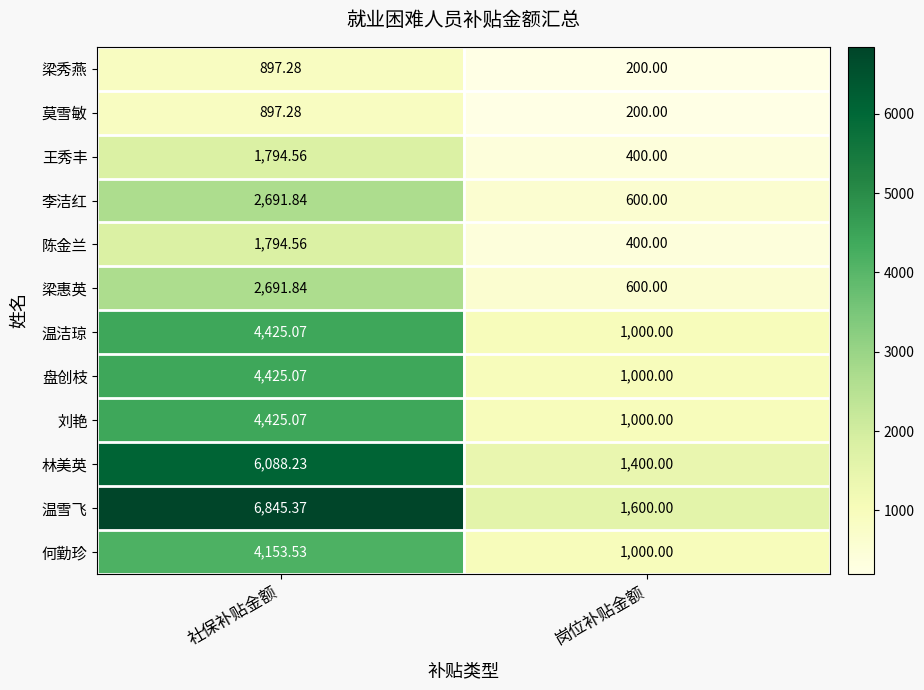

List the labels in order of 盘创枝 value, smallest first.

岗位补贴金额, 社保补贴金额